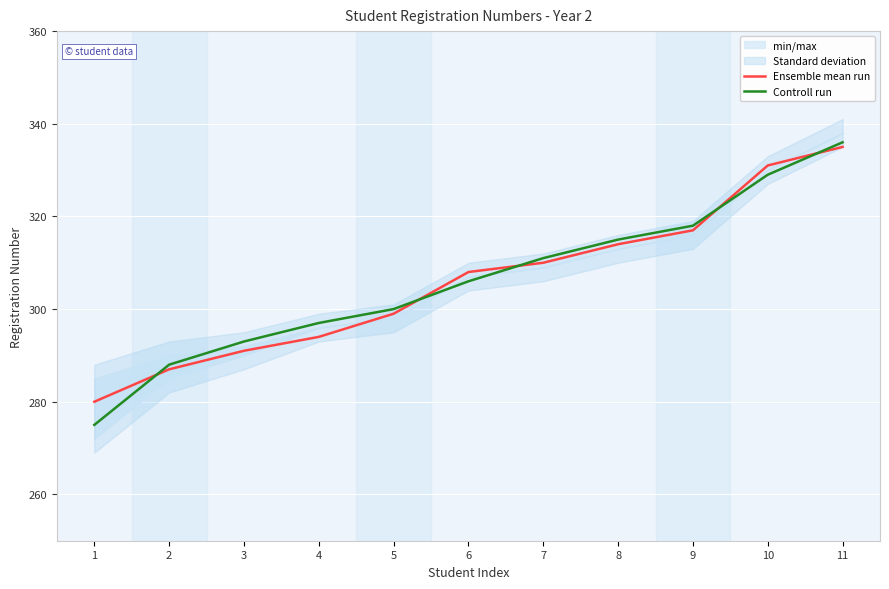

Which has a higher value, 6 or 2?

6